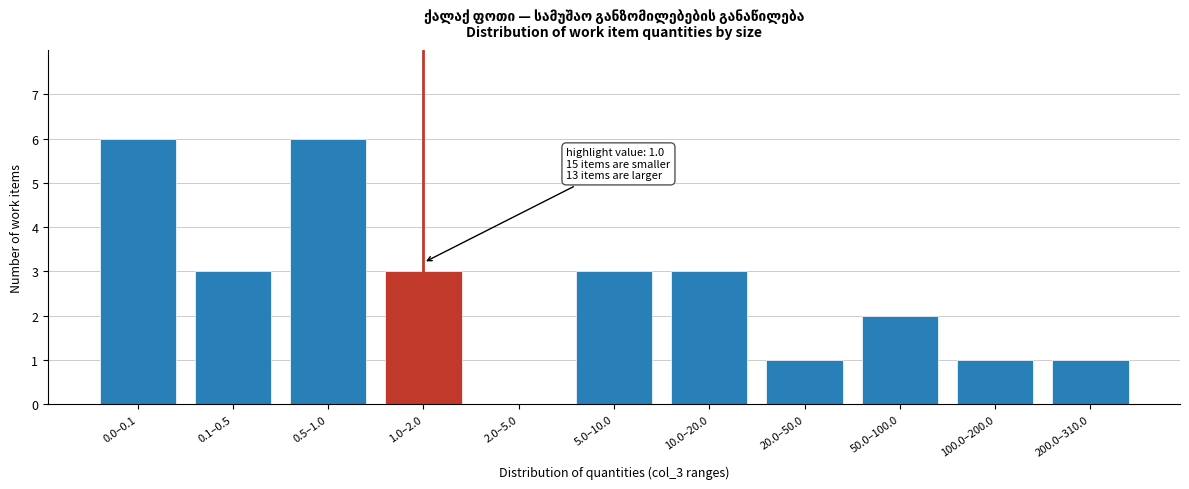

Reading left to right, extract all data points from this chart.

0.0–0.1=6	0.1–0.5=3	0.5–1.0=6	1.0–2.0=3	2.0–5.0=0	5.0–10.0=3	10.0–20.0=3	20.0–50.0=1	50.0–100.0=2	100.0–200.0=1	200.0–310.0=1